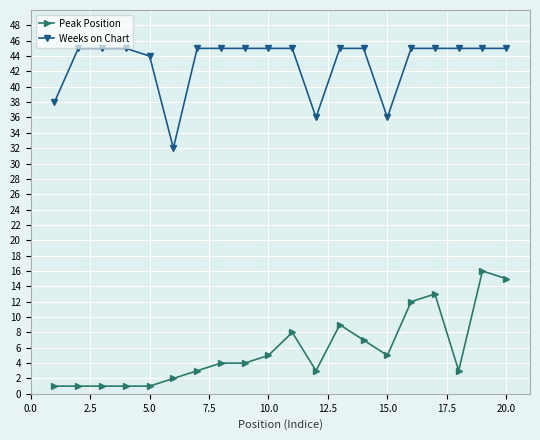

Which series has the widest spread of values?

Peak Position